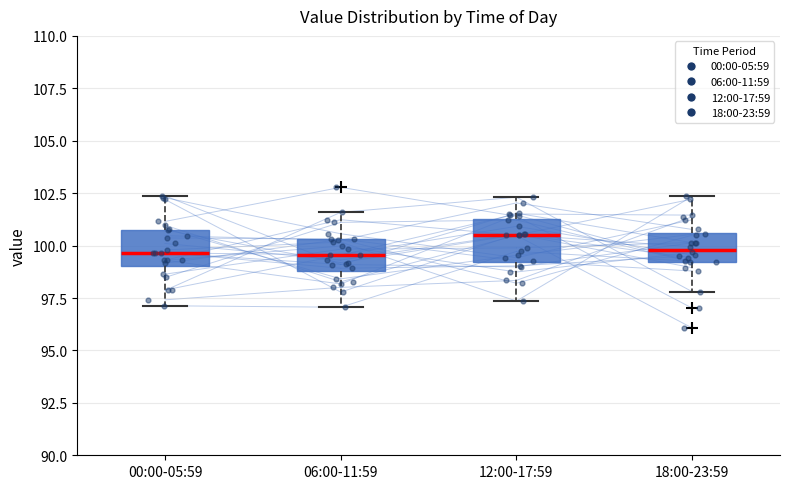

Reading left to right, read every box against the y-axis: the position of its median line, the range the box covers, and the ends of its whiskers. The values are not printed on the chart, so give them approximately, as read against the axis.

00:00-05:59: median 99.5, box 99.0 to 101.0, whiskers 97.0 to 102.5
06:00-11:59: median 99.5, box 99.0 to 100.5, whiskers 97.0 to 101.5
12:00-17:59: median 100.5, box 99.0 to 101.5, whiskers 97.5 to 102.5
18:00-23:59: median 100.0, box 99.0 to 100.5, whiskers 98.0 to 102.5